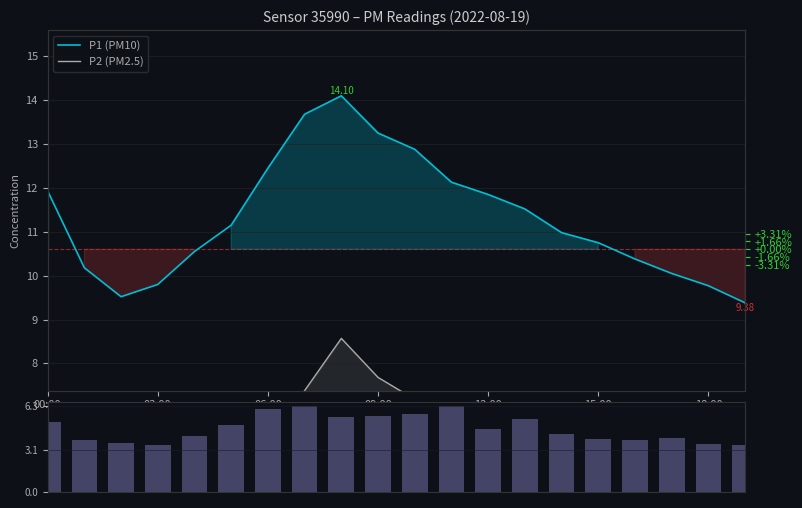

What is the approximate value of ΔPM (P1-P2) at 18:00?

3.5